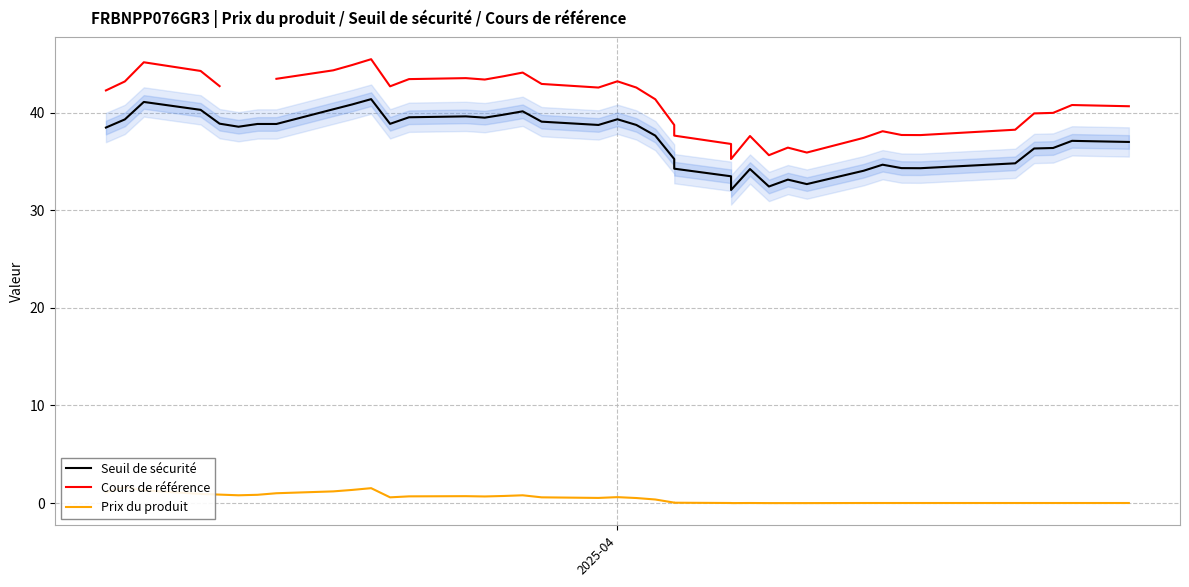

In Cours de référence, how many points are lower than both neighbors (excluding endpoints)?

7